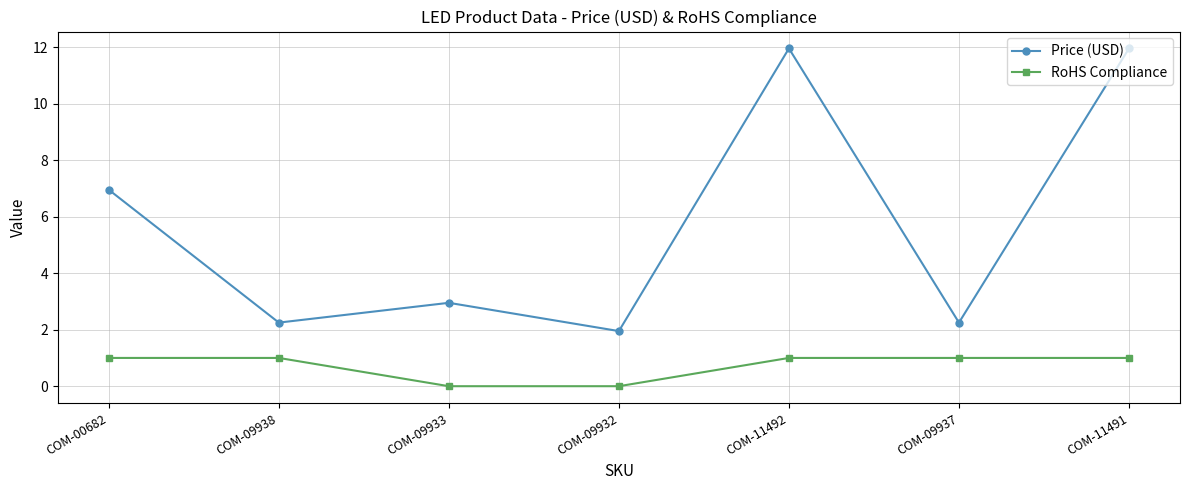

True or false: RoHS Compliance and Price (USD) intersect in this chart.

False